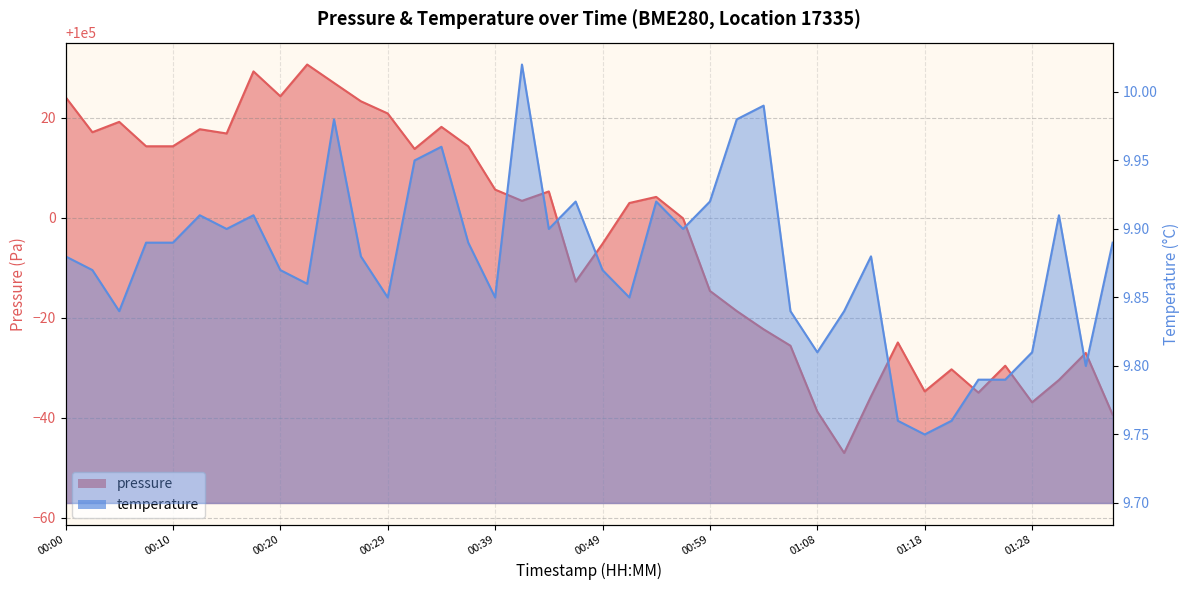

Rank the categories by pressure value from lowest to highest.

01:11, 01:35, 01:08, 01:28, 01:13, 01:23, 01:18, 01:31, 01:21, 01:26, 01:33, 01:06, 01:16, 01:04, 01:01, 00:59, 00:46, 00:49, 00:56, 00:51, 00:42, 00:54, 00:44, 00:39, 00:32, 00:07, 00:10, 00:37, 00:15, 00:02, 00:12, 00:34, 00:05, 00:29, 00:27, 00:00, 00:20, 00:24, 00:17, 00:22